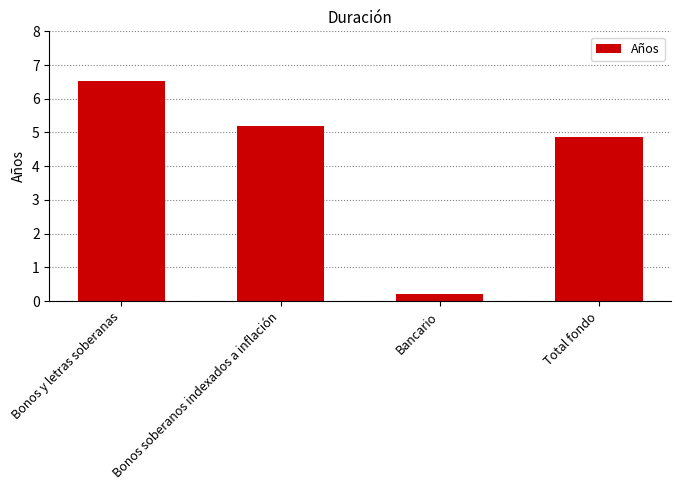

Between Bancario and Total fondo, which is larger?

Total fondo